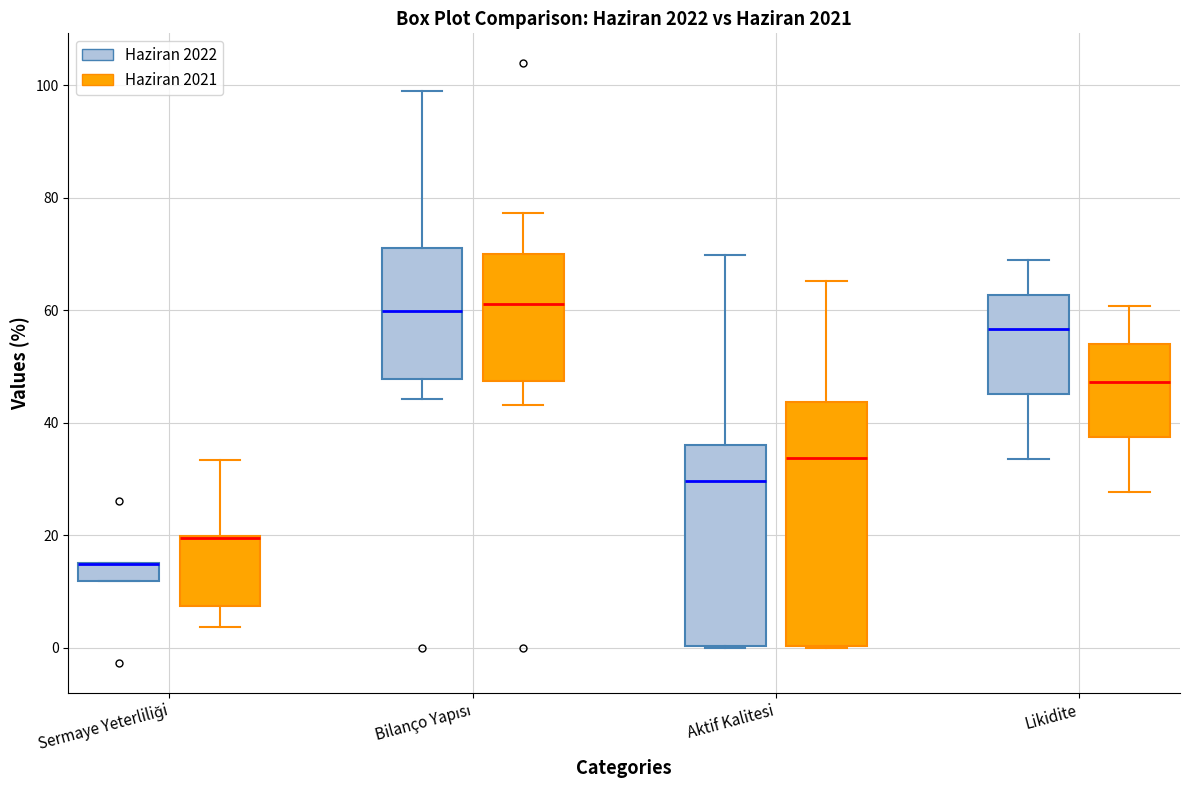

Where is the upper edge of the box for Likidite (Haziran 2021) on the y-axis? The values are not printed on the chart, so give them approximately, as read against the axis.

54